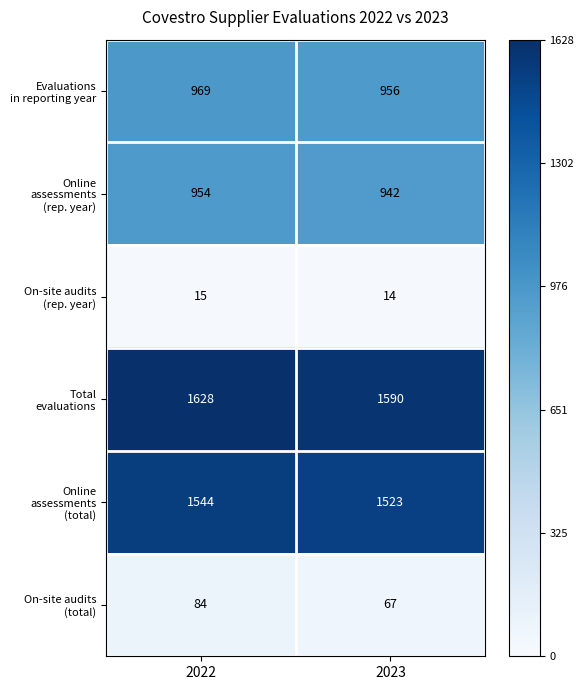

What is the difference between the highest and lowest values at 2023?

1576